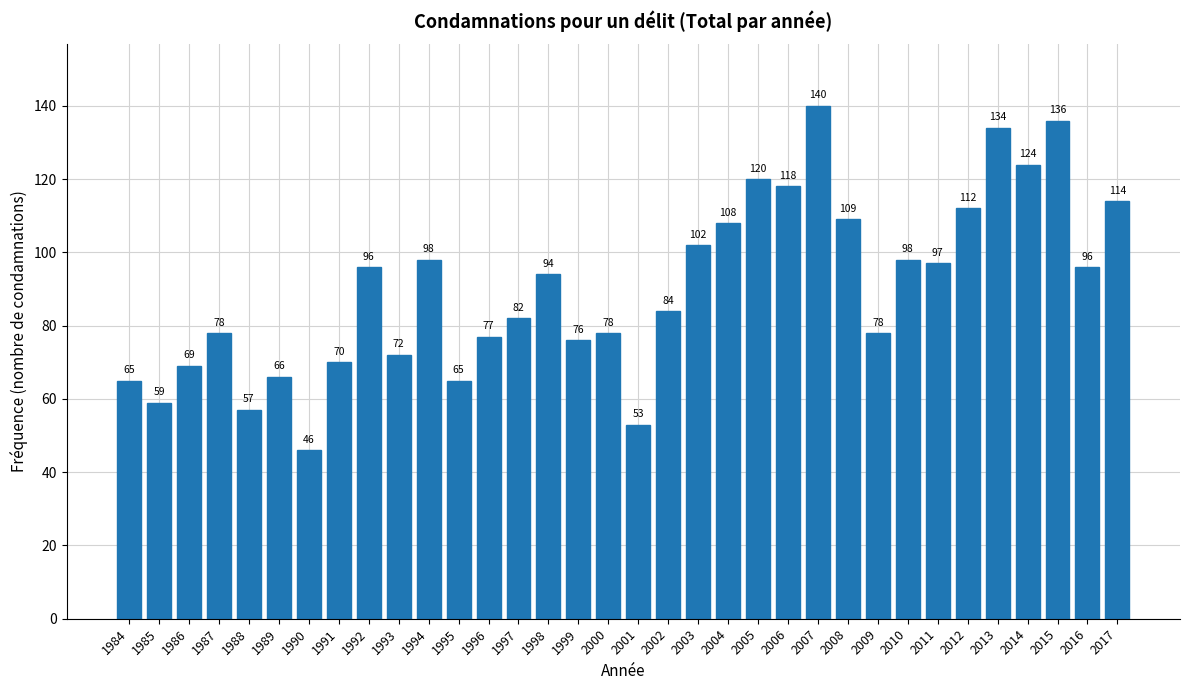

Reading left to right, extract all data points from this chart.

65	59	69	78	57	66	46	70	96	72	98	65	77	82	94	76	78	53	84	102	108	120	118	140	109	78	98	97	112	134	124	136	96	114